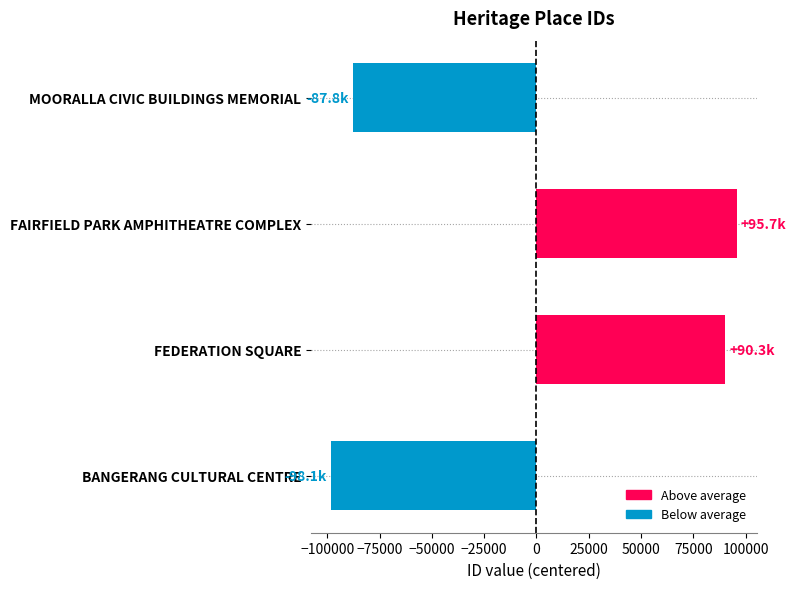

How many bars are there in total?

4